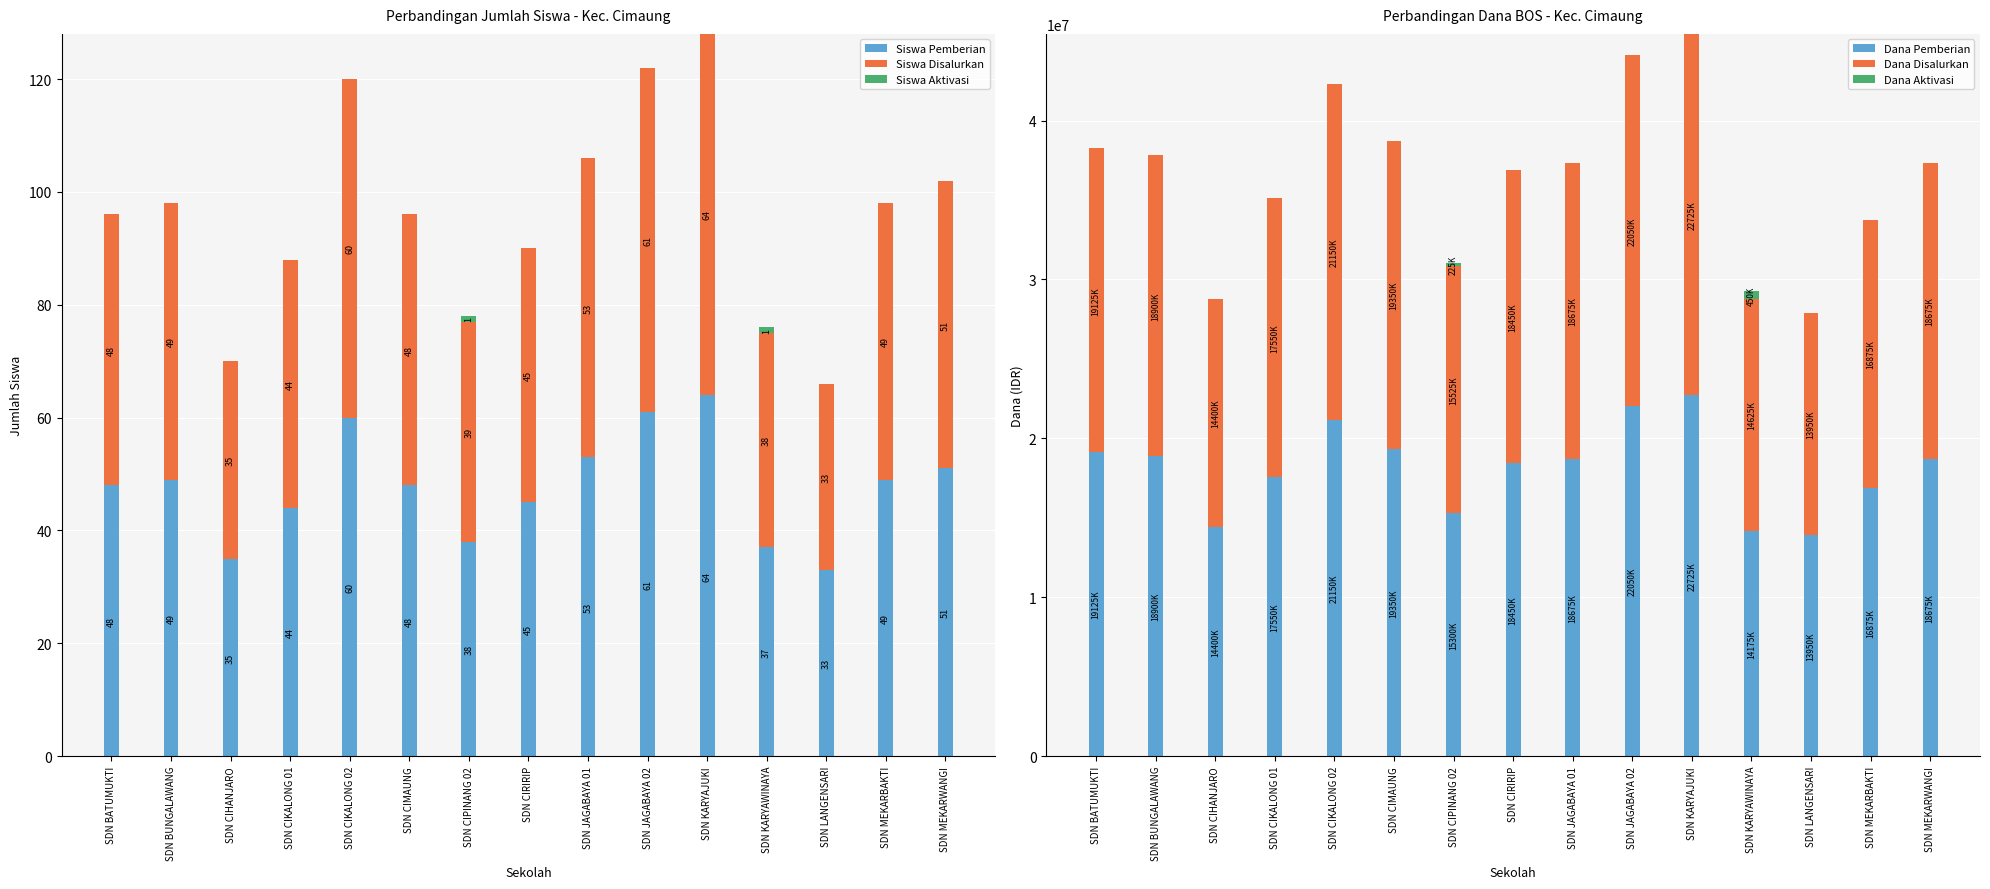

Which series has the largest range (max minus min)?

Dana Pemberian